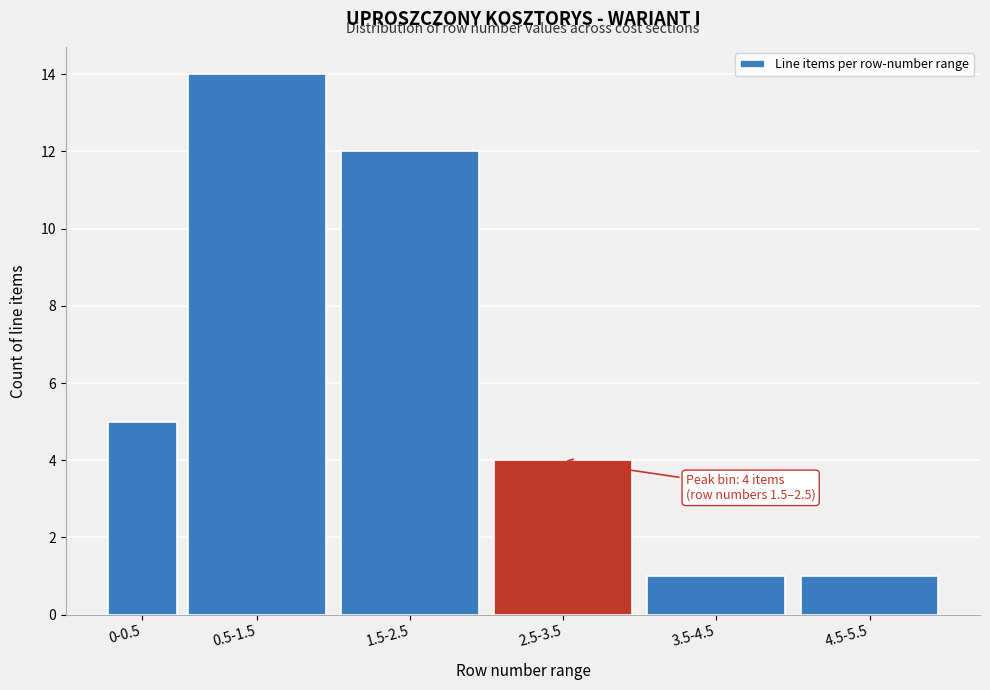

Reading left to right, transcribe all the data shown in this chart.

5	14	12	4	1	1